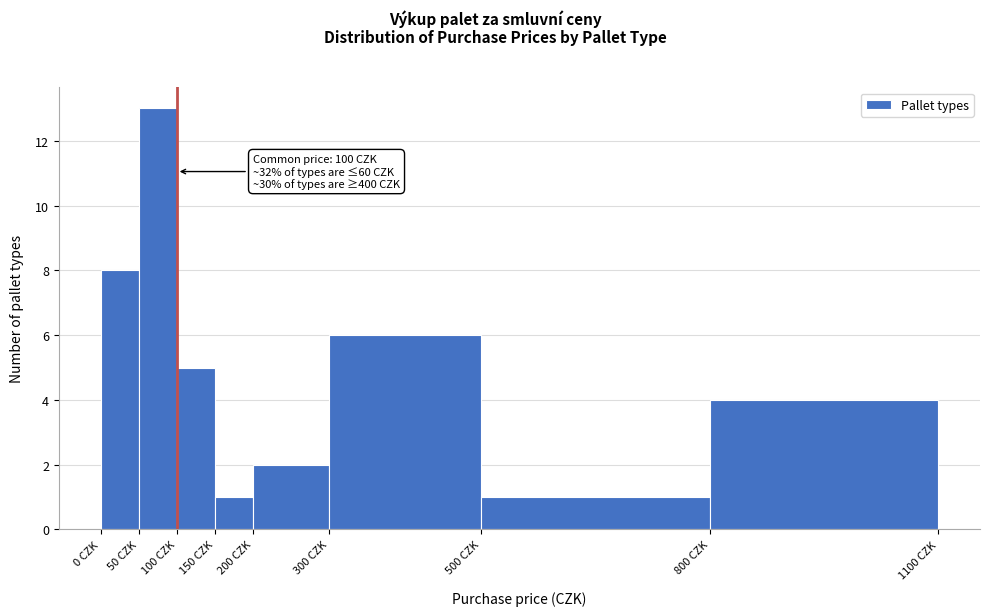

Over which range of the x-axis is the bar tallest?

50 to 100